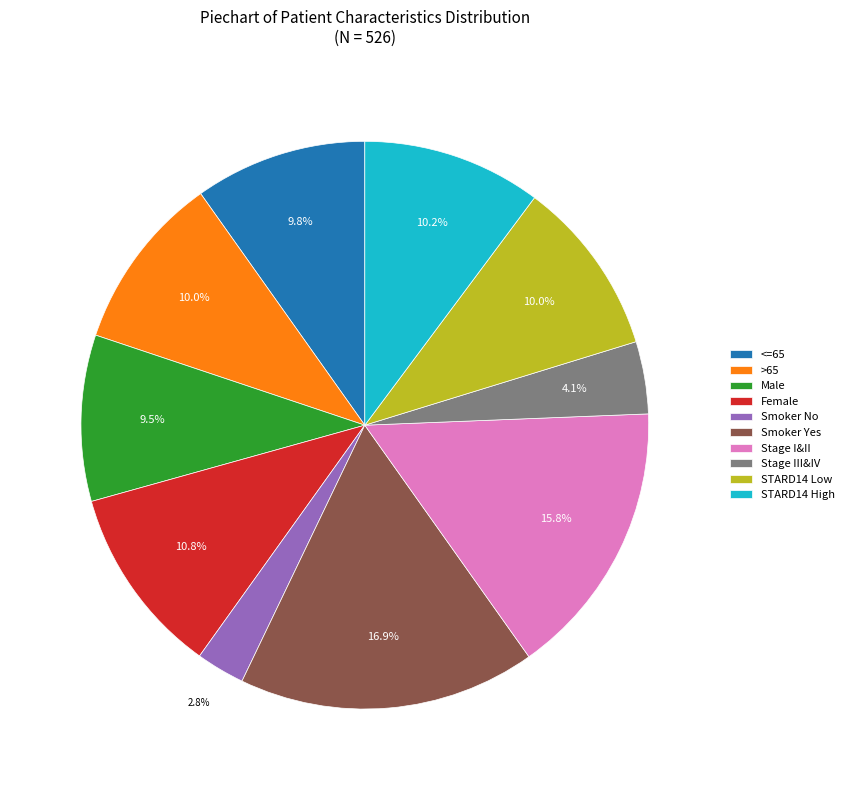

Between <=65 and Stage III&IV, which is larger?

<=65